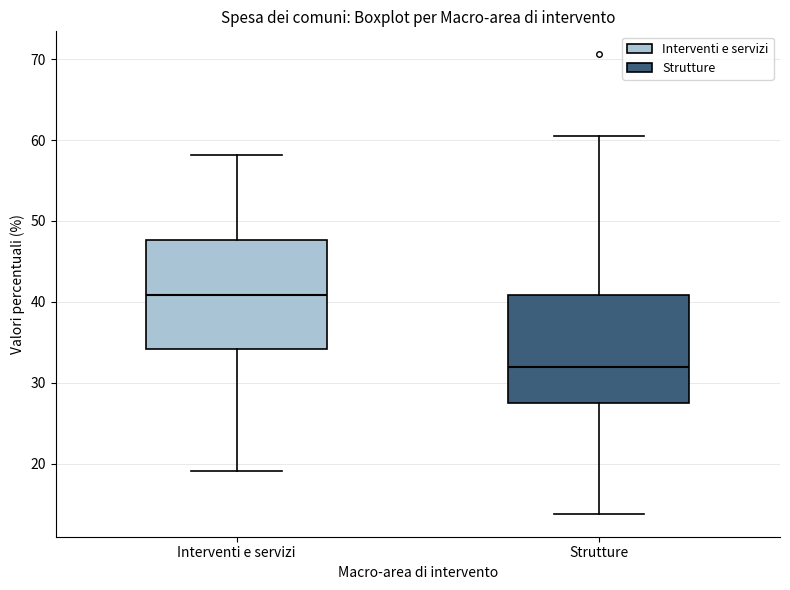

Where is the upper edge of the box for Interventi e servizi on the y-axis? The values are not printed on the chart, so give them approximately, as read against the axis.

48